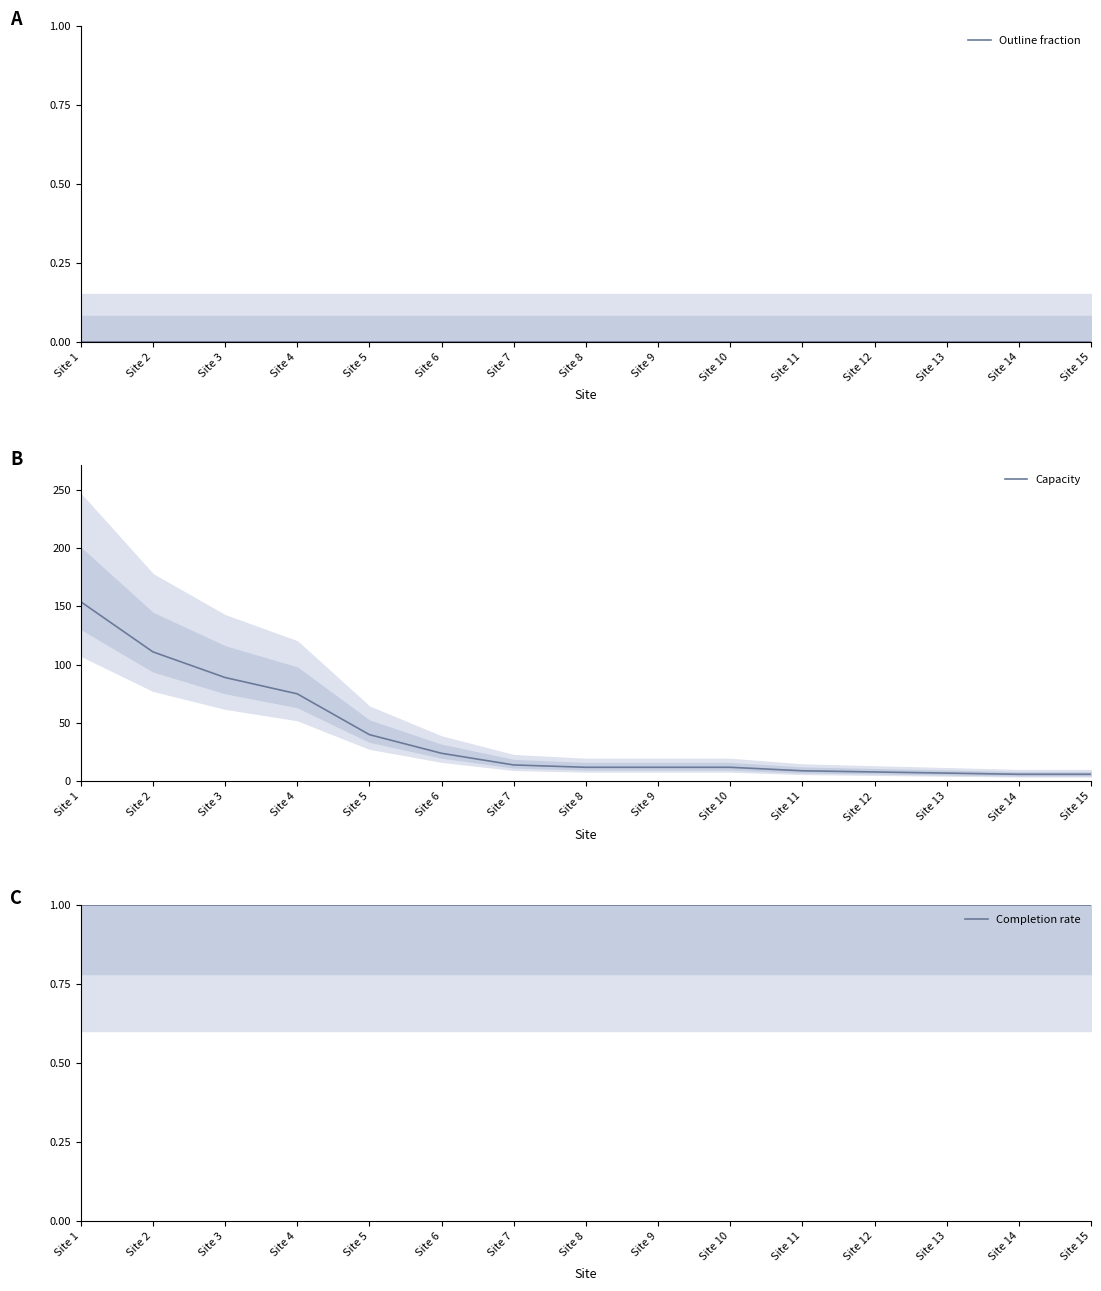

Between Site 4 and Site 12, which is larger?

Site 4